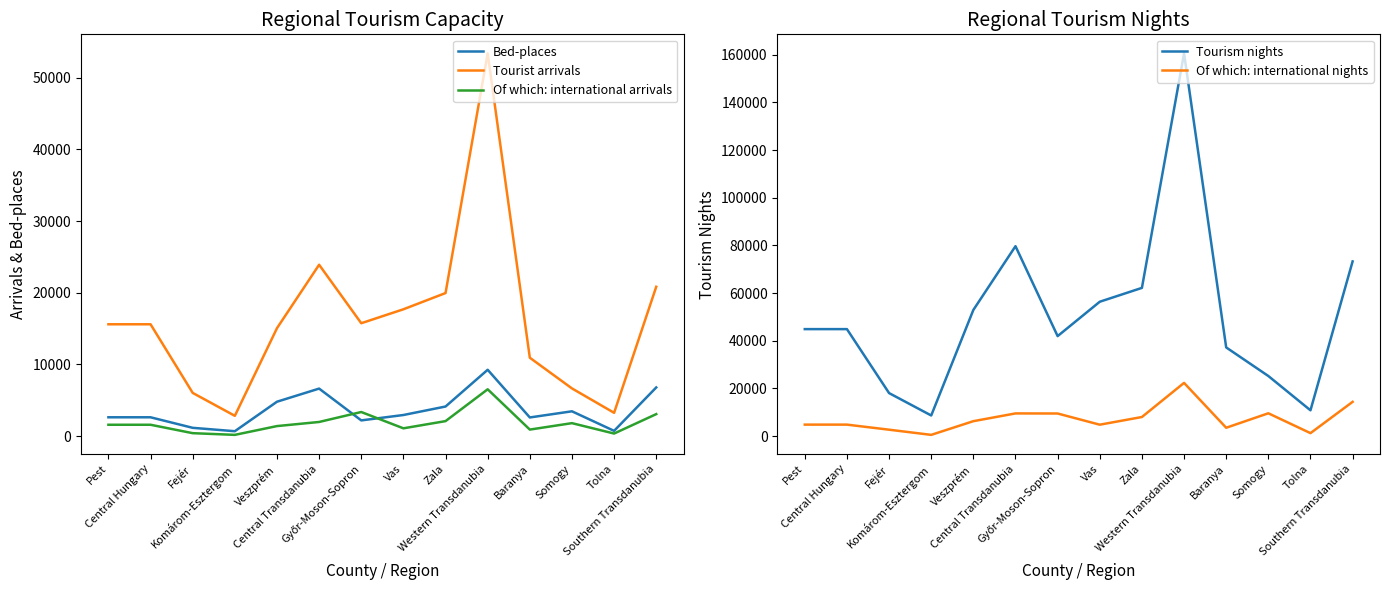

What position from the left is Fejér?

3